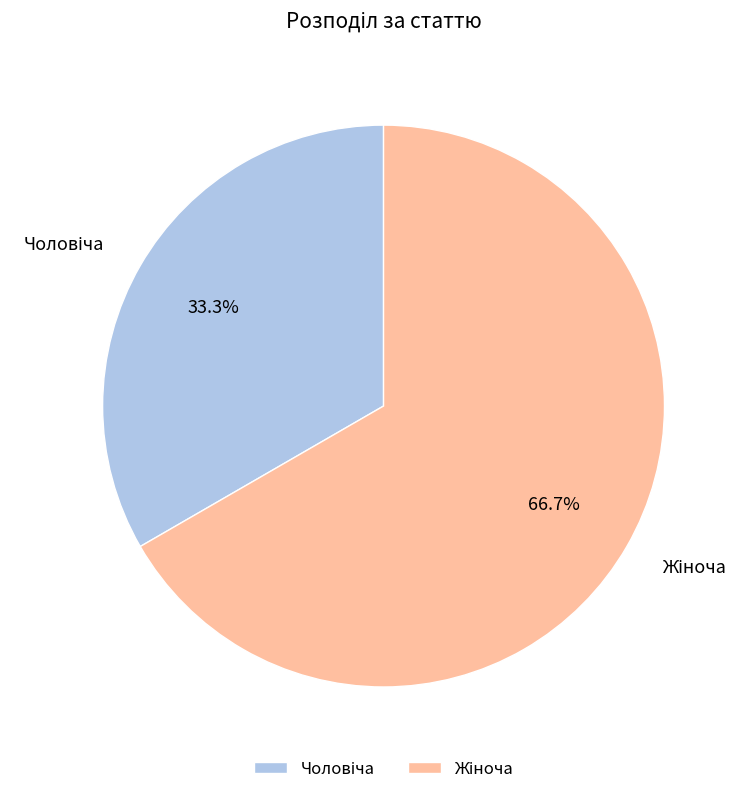

Is there any slice that represents more than half of the pie?

Yes